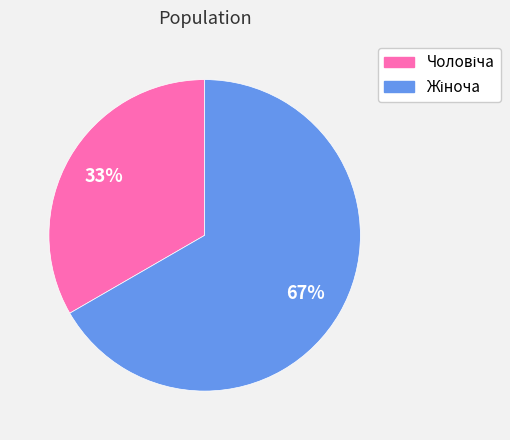

Is there any slice that represents more than half of the pie?

Yes